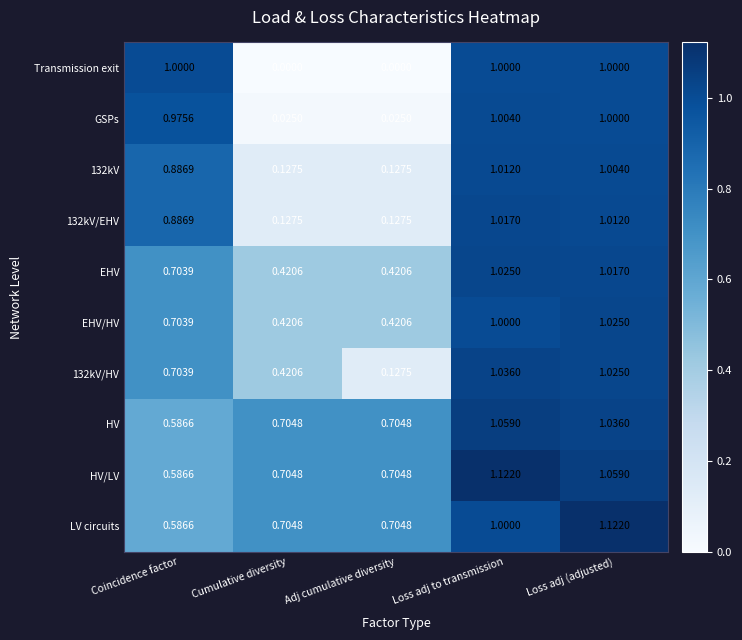

Between Coincidence factor and Cumulative diversity, which series saw the biggest shift?

Transmission exit